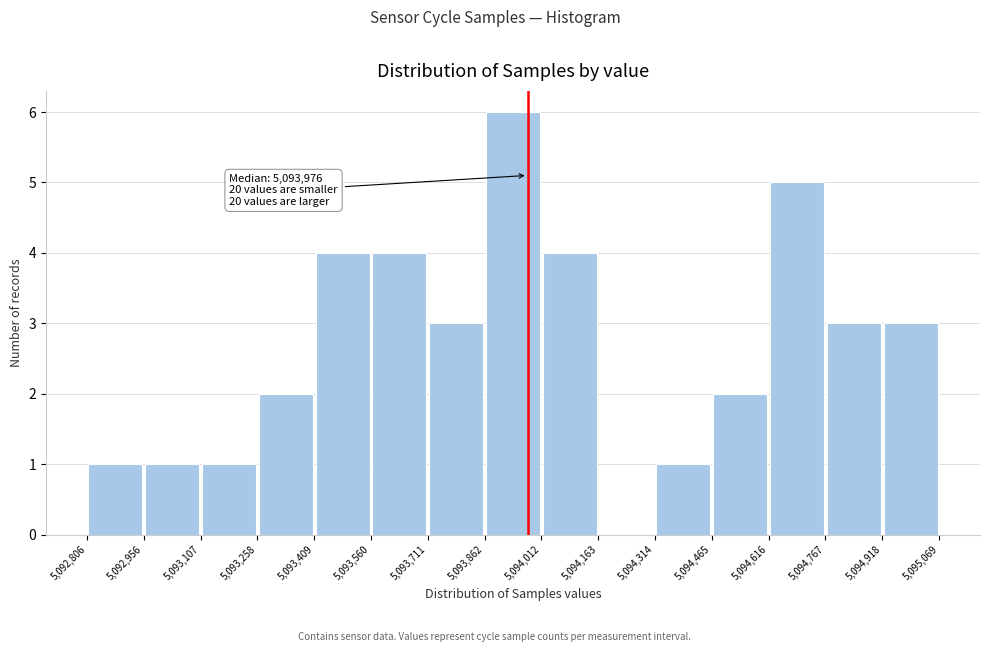

Which range on the x-axis has the tallest bar?

5,093,862 to 5,094,012